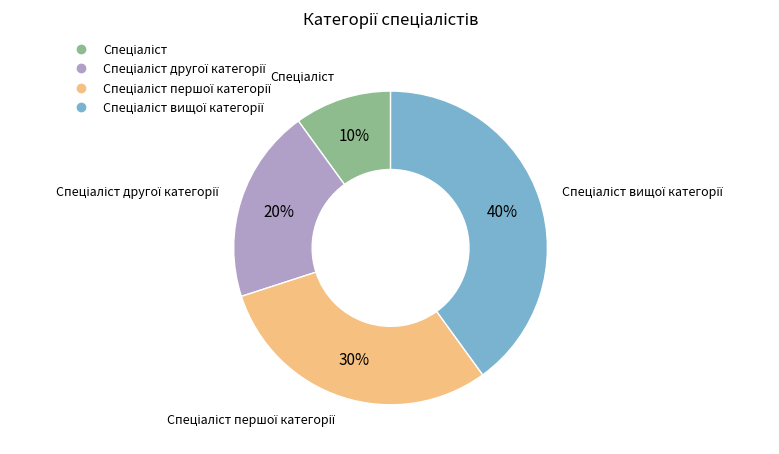

Is there any slice that represents more than half of the pie?

No